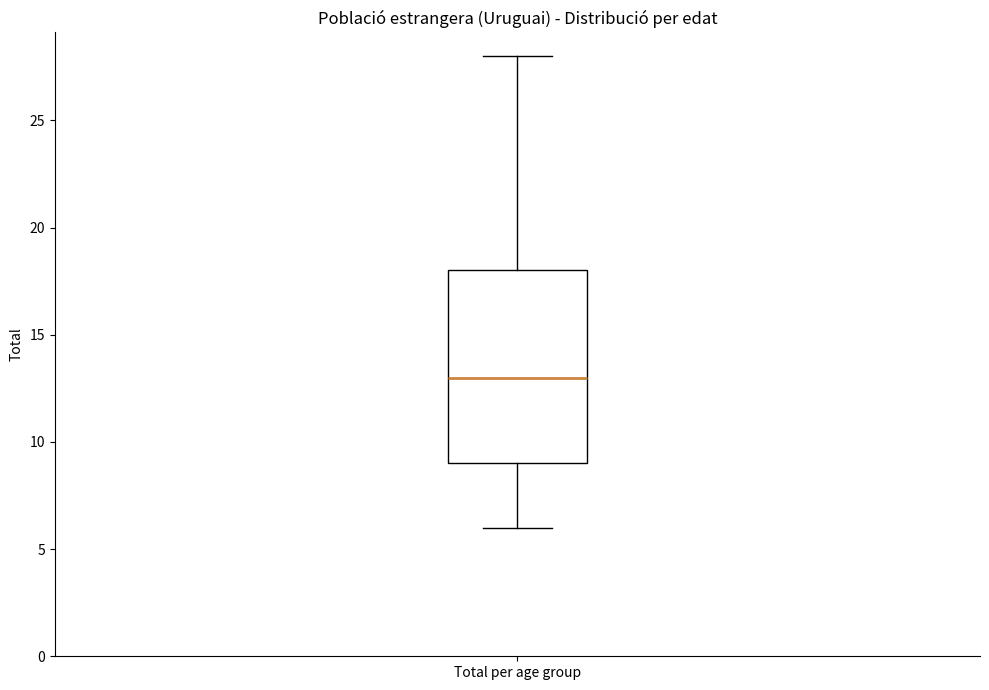

Transcribe this box plot: give where the median line is, the range the box spans, and where the two whiskers end, as read against the y-axis. The values are not printed on the chart, so give them approximately, as read against the axis.

median 13, box 9 to 18, whiskers 6 to 28